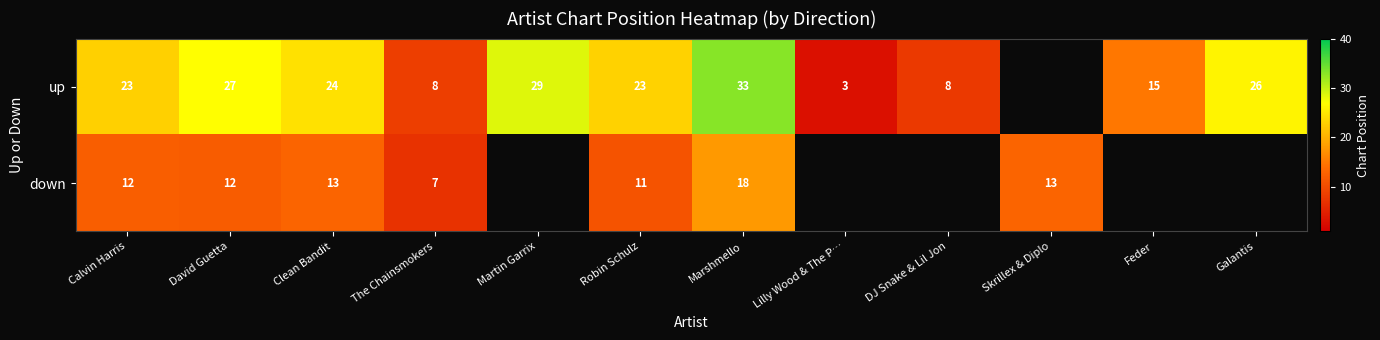

Is the value of down at David Guetta greater than the value of up at DJ Snake & Lil Jon?

Yes